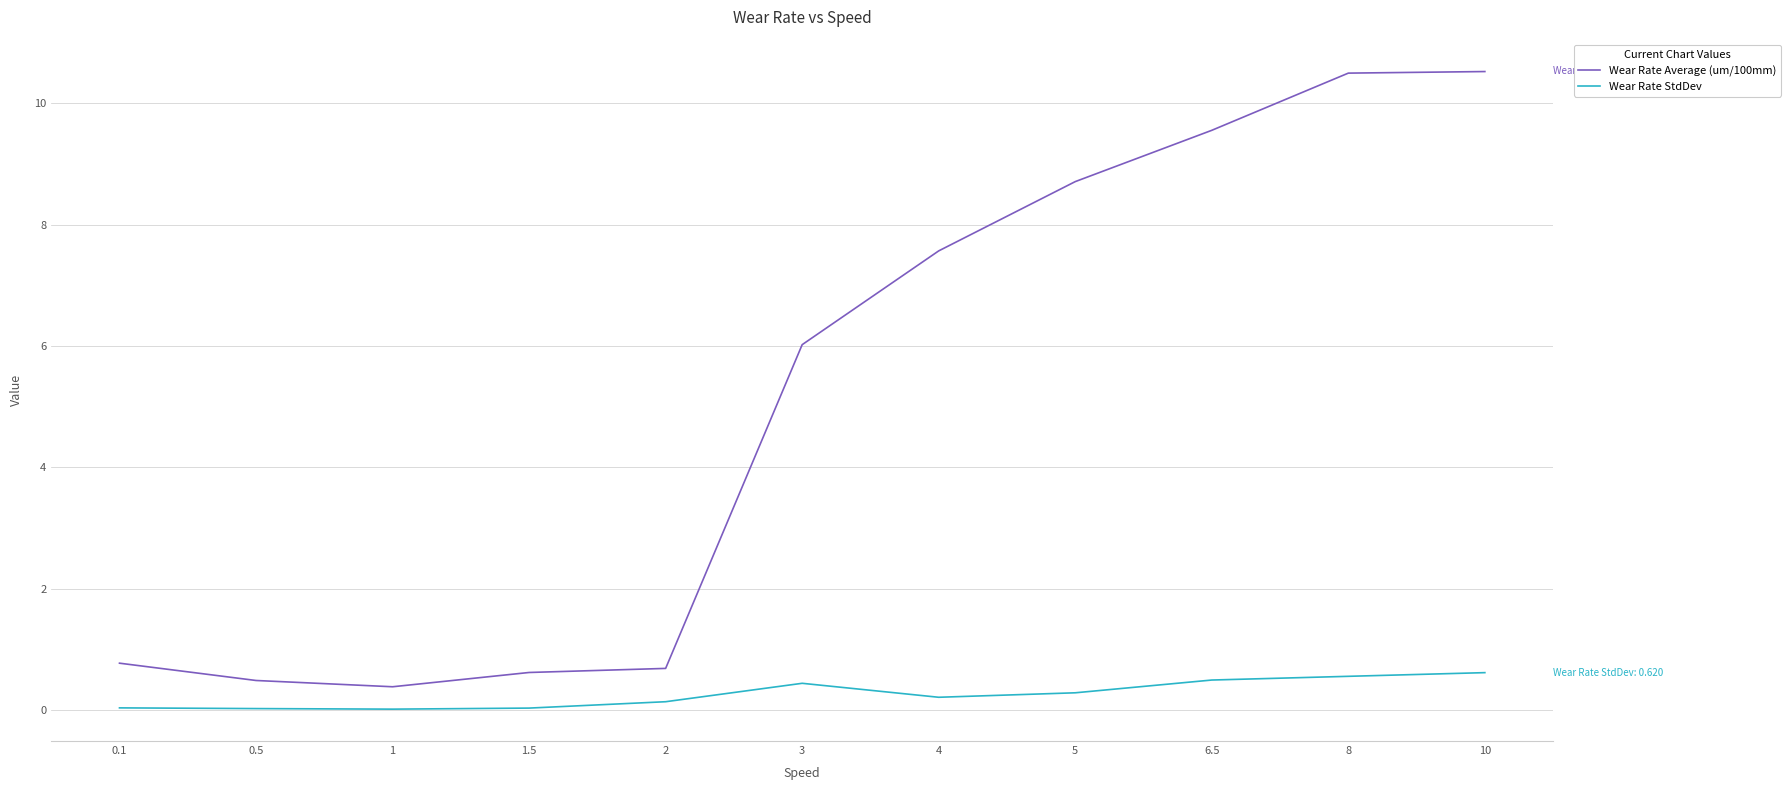

At 8, list the series in order from smallest to largest.

Wear Rate StdDev, Wear Rate Average (um/100mm)